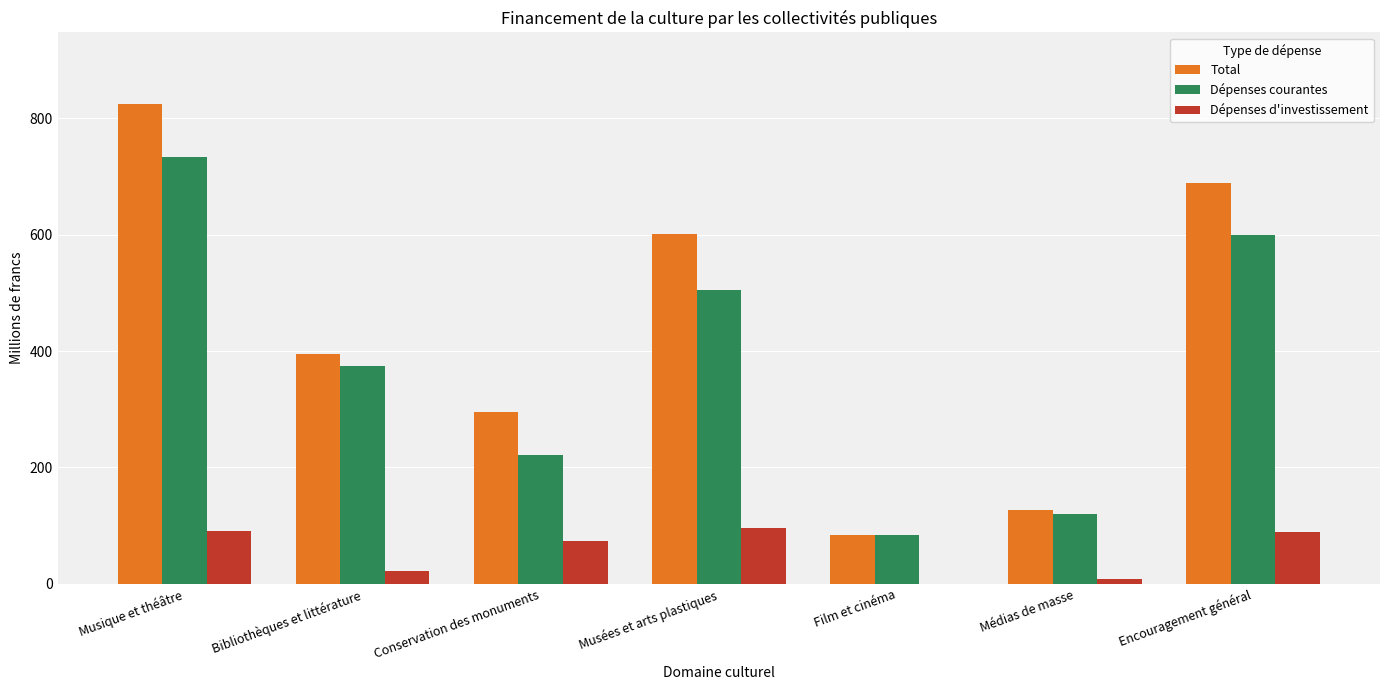

Count the number of data series in this chart.

3